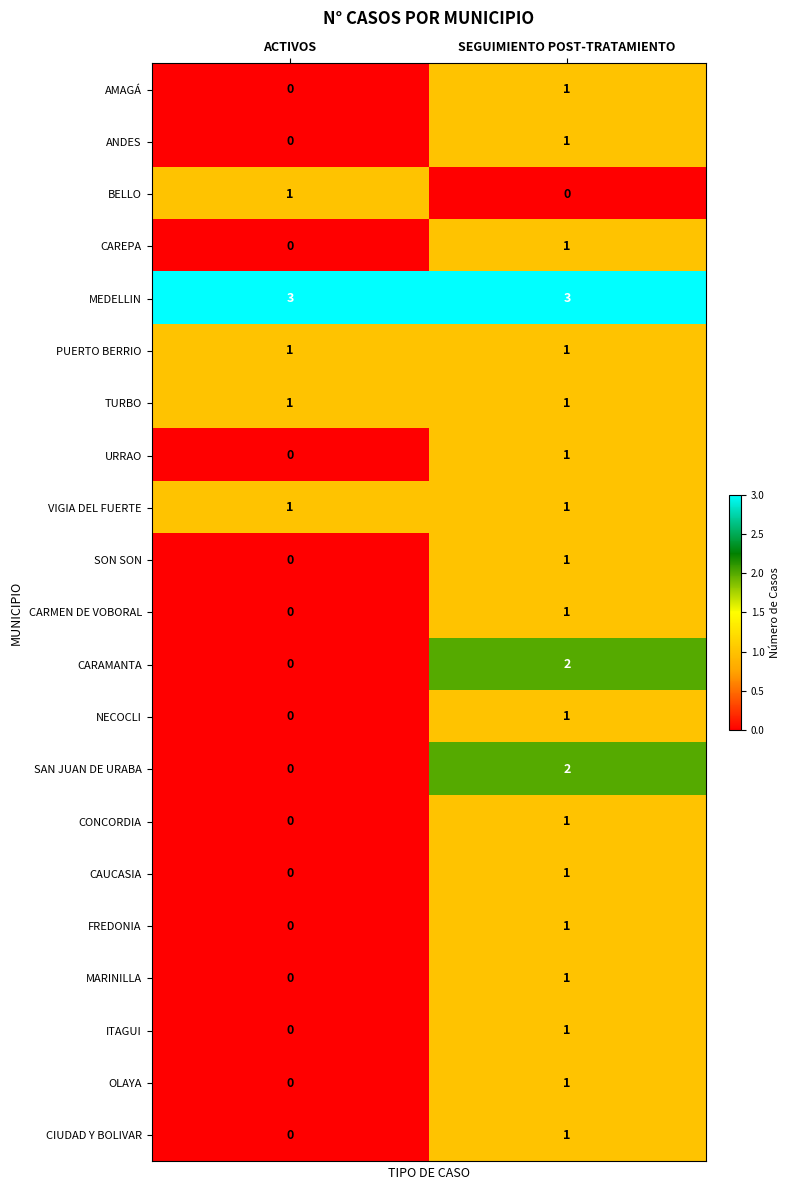

What is the spread (max minus min) of values at ACTIVOS?

3